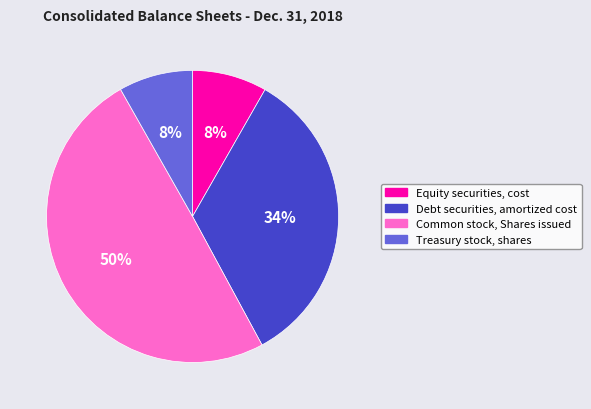

Between Common stock, Shares issued and Debt securities, amortized cost, which is larger?

Common stock, Shares issued